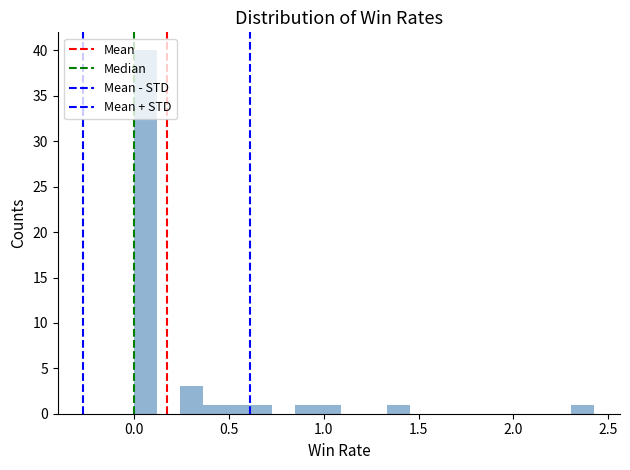

Around what value on the x-axis is the tallest bar? Give the approximate position of its centre, as read against the axis.

0.05